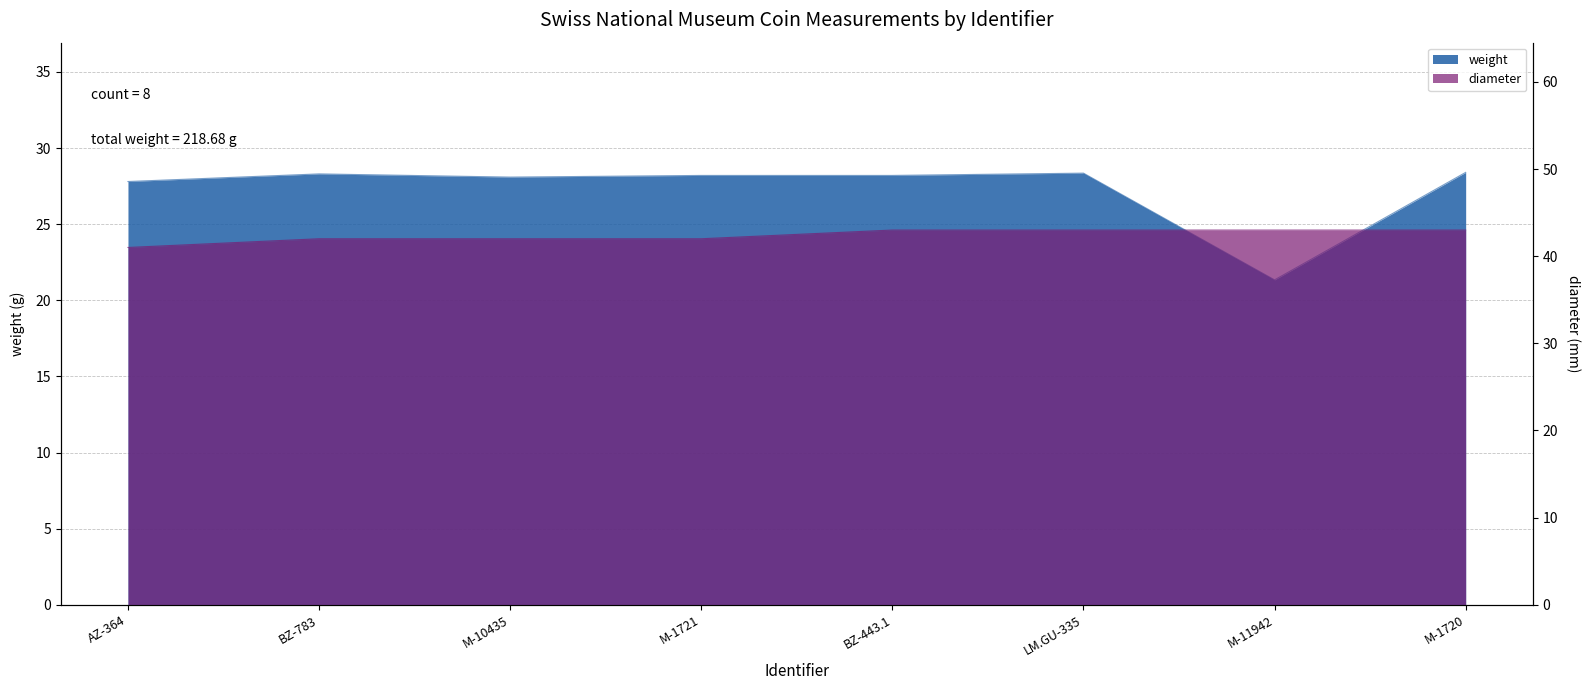

Is the value of diameter at M-10435 greater than the value of weight at BZ-783?

Yes